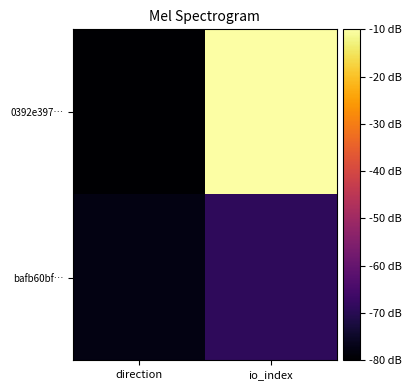

Rank the series by their average value, from highest to lowest.

0392e397…, bafb60bf…